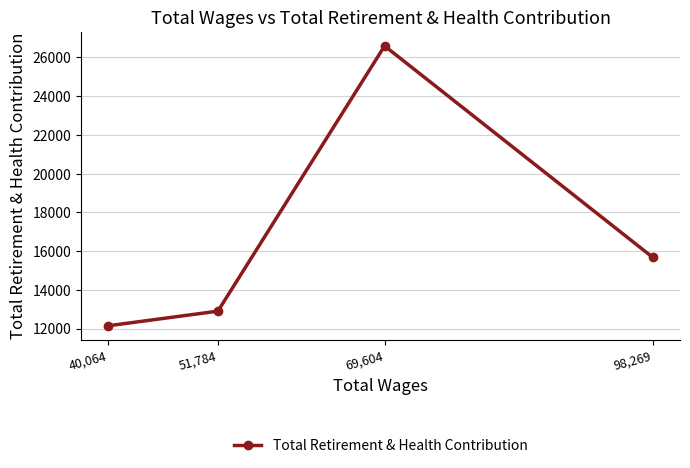

Reading right to left, transcribe all the data shown in this chart.

98,269=15675	69,604=26592	51,784=12899	40,064=12145